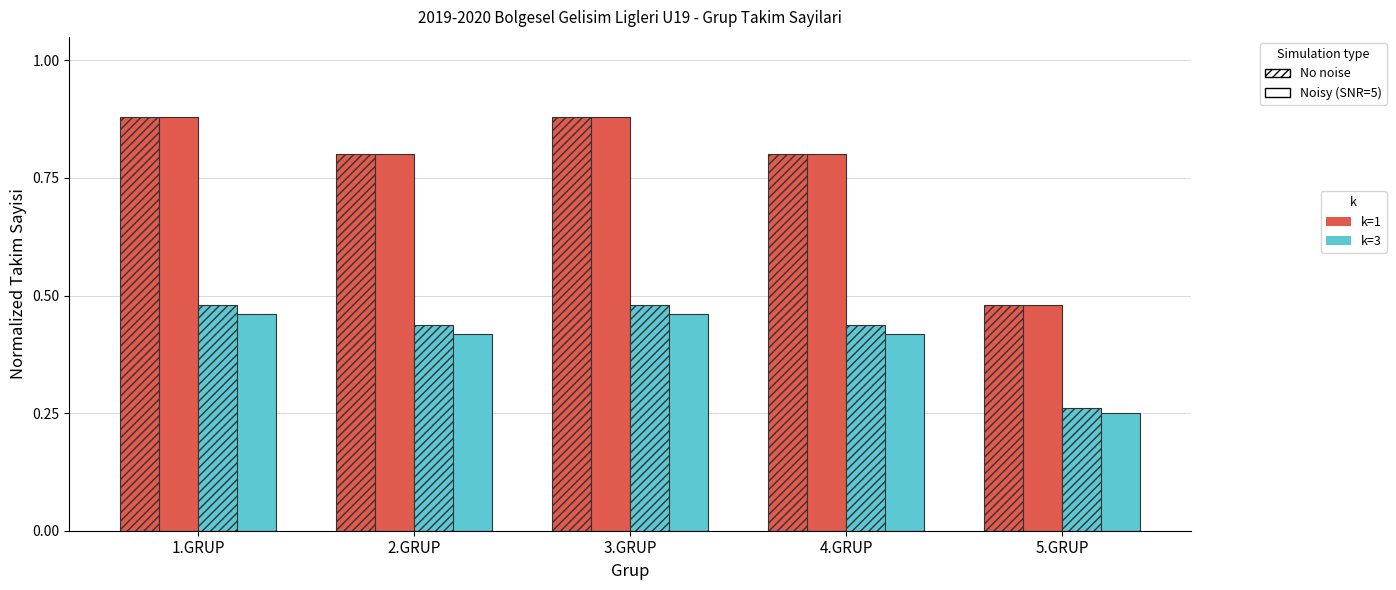

How many data points does each series have?

5